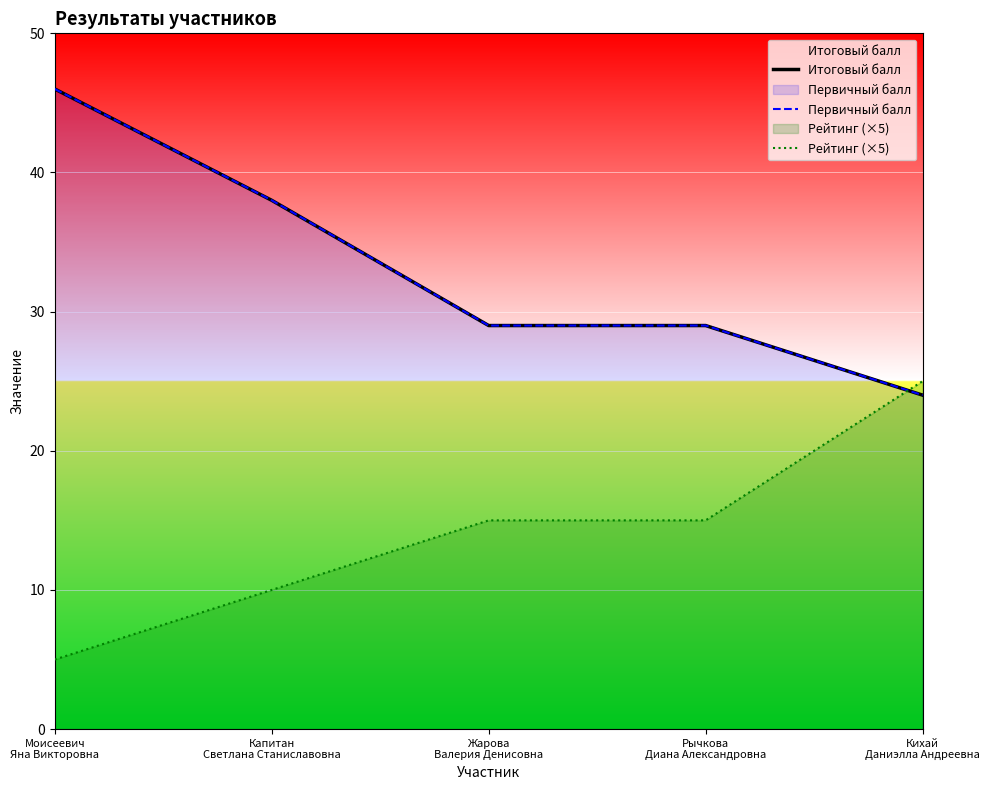

What value does the Итоговый балл series have at Моисеевич
Яна Викторовна?

46